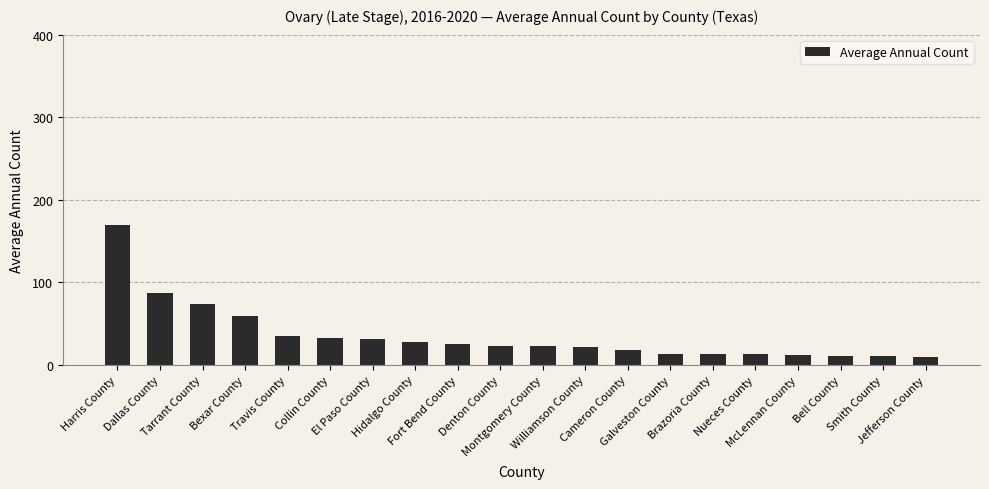

What is the label of the 13th bar from the left?

Cameron County